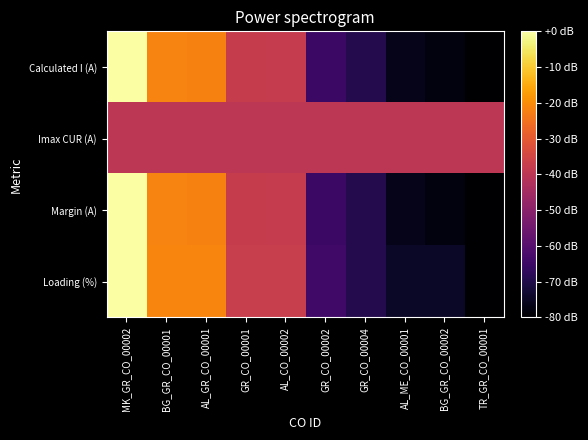

Reading left to right, extract all data points from this chart.

Calculated I (A): MK_GR_CO_00002=0.0	BG_GR_CO_00001=-21.8	AL_GR_CO_00001=-22.1	GR_CO_00001=-37.5	AL_CO_00002=-37.9	GR_CO_00002=-65.3	GR_CO_00004=-69.1	AL_ME_CO_00001=-76.5	BG_GR_CO_00002=-77.9	TR_GR_CO_00001=-80.0
Imax CUR (A): MK_GR_CO_00002=-40.0	BG_GR_CO_00001=-40.0	AL_GR_CO_00001=-40.0	GR_CO_00001=-40.0	AL_CO_00002=-40.0	GR_CO_00002=-40.0	GR_CO_00004=-40.0	AL_ME_CO_00001=-40.0	BG_GR_CO_00002=-40.0	TR_GR_CO_00001=-40.0
Margin (A): MK_GR_CO_00002=0.0	BG_GR_CO_00001=-21.8	AL_GR_CO_00001=-22.1	GR_CO_00001=-37.5	AL_CO_00002=-37.9	GR_CO_00002=-65.3	GR_CO_00004=-69.1	AL_ME_CO_00001=-76.5	BG_GR_CO_00002=-77.9	TR_GR_CO_00001=-80.0
Loading (%): MK_GR_CO_00002=0.0	BG_GR_CO_00001=-21.3	AL_GR_CO_00001=-21.3	GR_CO_00001=-37.3	AL_CO_00002=-37.3	GR_CO_00002=-64.0	GR_CO_00004=-69.3	AL_ME_CO_00001=-74.7	BG_GR_CO_00002=-74.7	TR_GR_CO_00001=-80.0